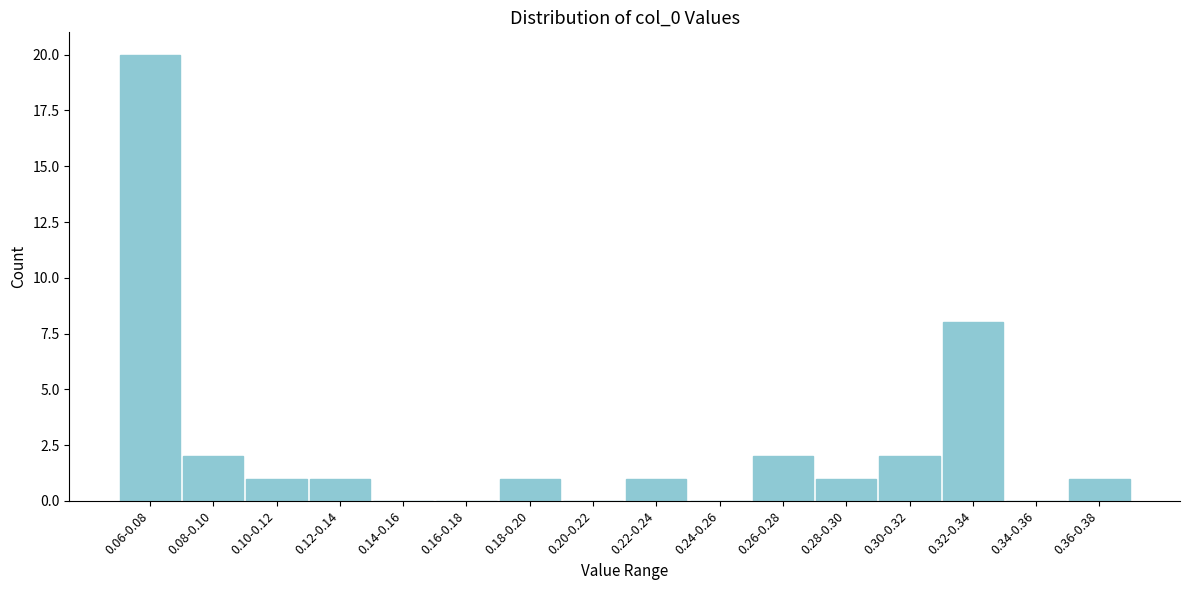

Reading right to left, extract all data points from this chart.

0.36-0.38=1	0.34-0.36=0	0.32-0.34=8	0.30-0.32=2	0.28-0.30=1	0.26-0.28=2	0.24-0.26=0	0.22-0.24=1	0.20-0.22=0	0.18-0.20=1	0.16-0.18=0	0.14-0.16=0	0.12-0.14=1	0.10-0.12=1	0.08-0.10=2	0.06-0.08=20